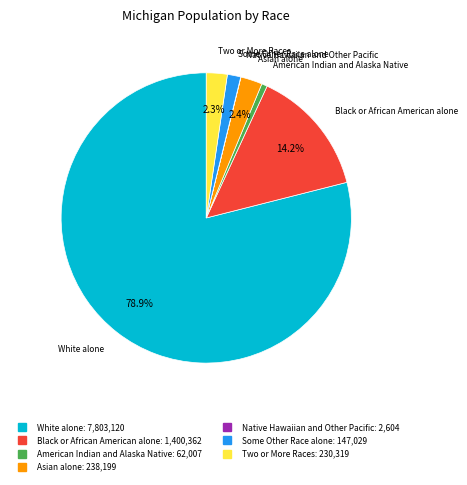

Is there any slice that represents more than half of the pie?

Yes